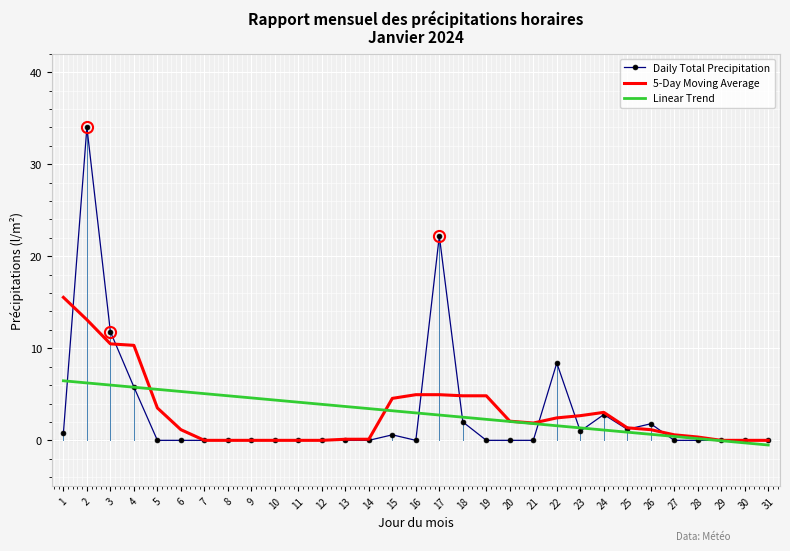

Is the value of Linear Trend at 29 greater than the value of Daily Total Precipitation at 3?

No